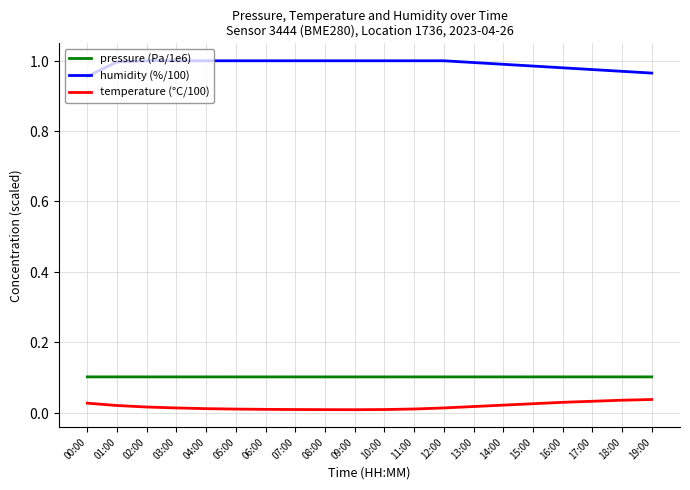

Rank the categories by pressure (Pa/1e6) value from highest to lowest.

19:00, 00:00, 18:00, 17:00, 16:00, 01:00, 15:00, 02:00, 14:00, 03:00, 04:00, 13:00, 05:00, 06:00, 12:00, 07:00, 11:00, 08:00, 10:00, 09:00